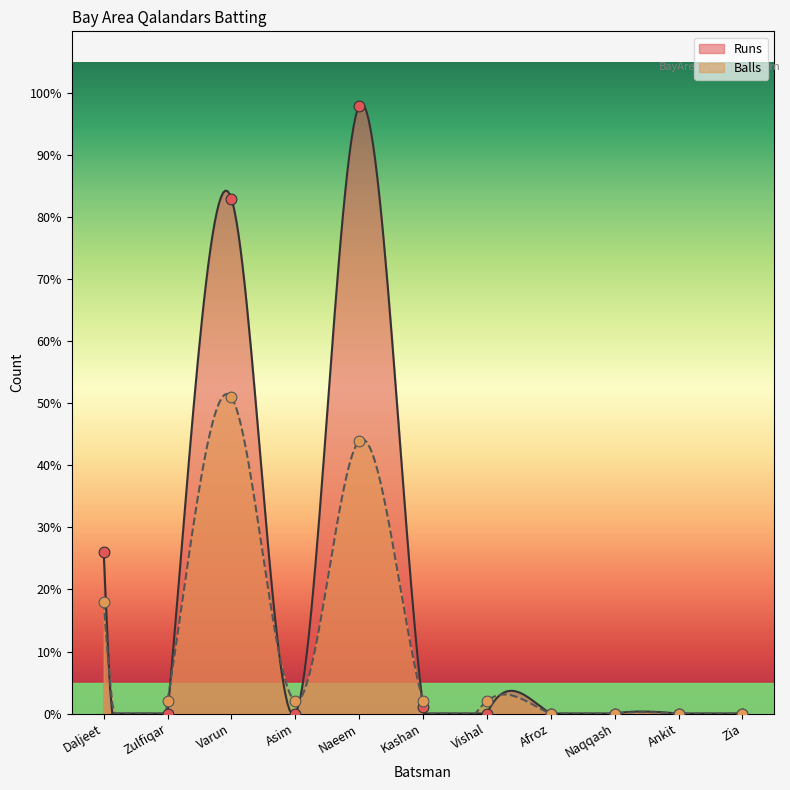

What are all the series names shown in the legend?

Runs, Balls